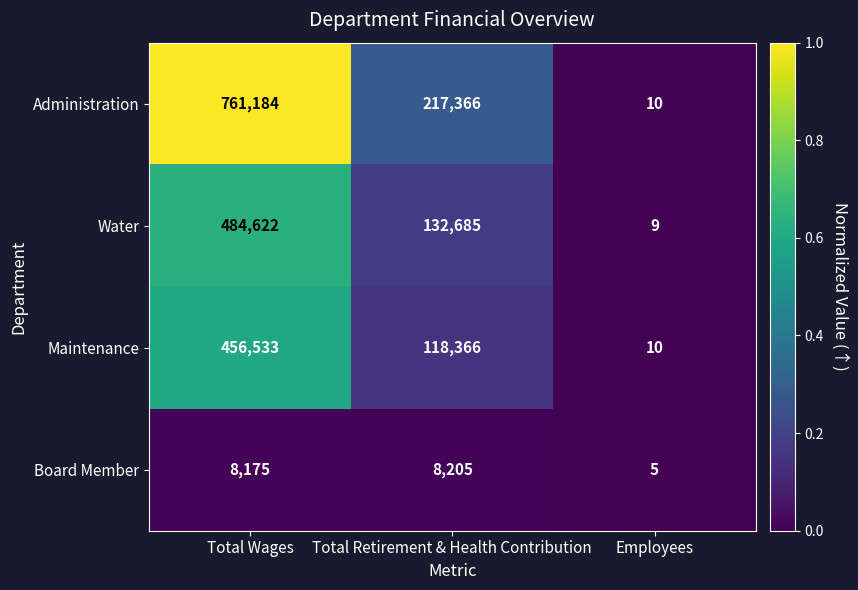

Reading right to left, transcribe all the data shown in this chart.

Administration: Employees=10	Total Retirement & Health Contribution=217366	Total Wages=761184
Water: Employees=9	Total Retirement & Health Contribution=132685	Total Wages=484622
Maintenance: Employees=10	Total Retirement & Health Contribution=118366	Total Wages=456533
Board Member: Employees=5	Total Retirement & Health Contribution=8205	Total Wages=8175